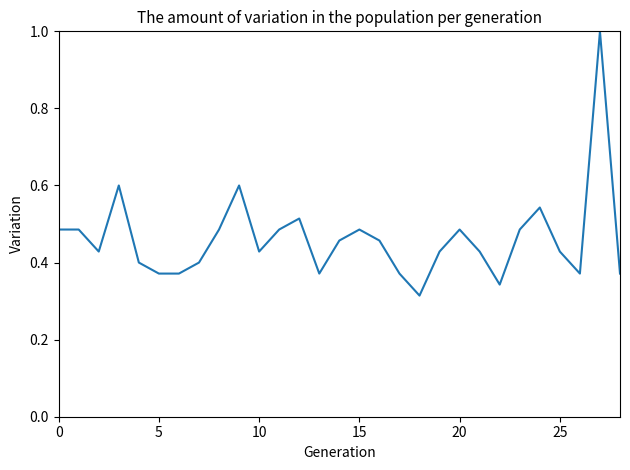

What is the difference between the maximum and minimum values?

0.7